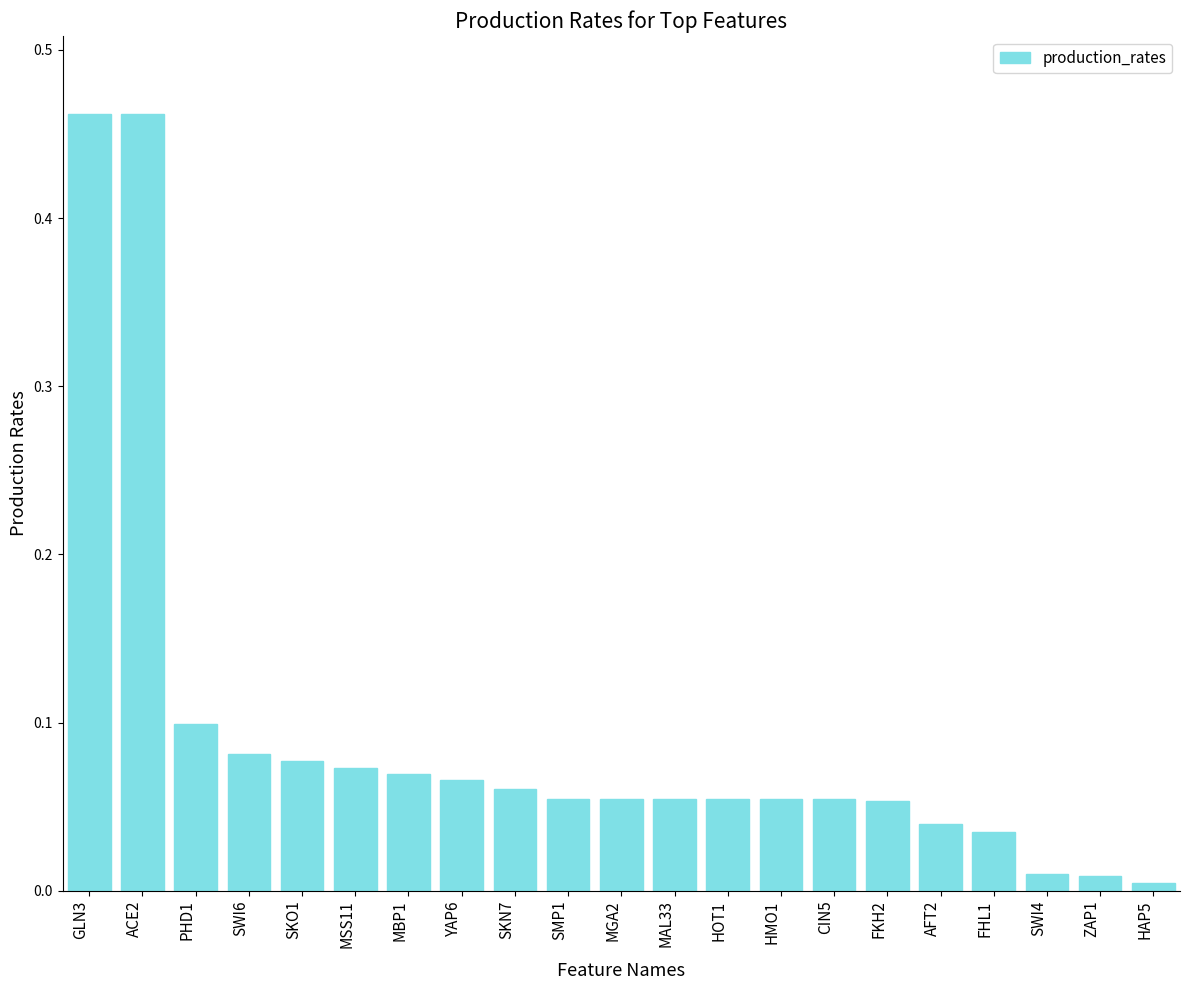

What is the sum of all values?

1.9